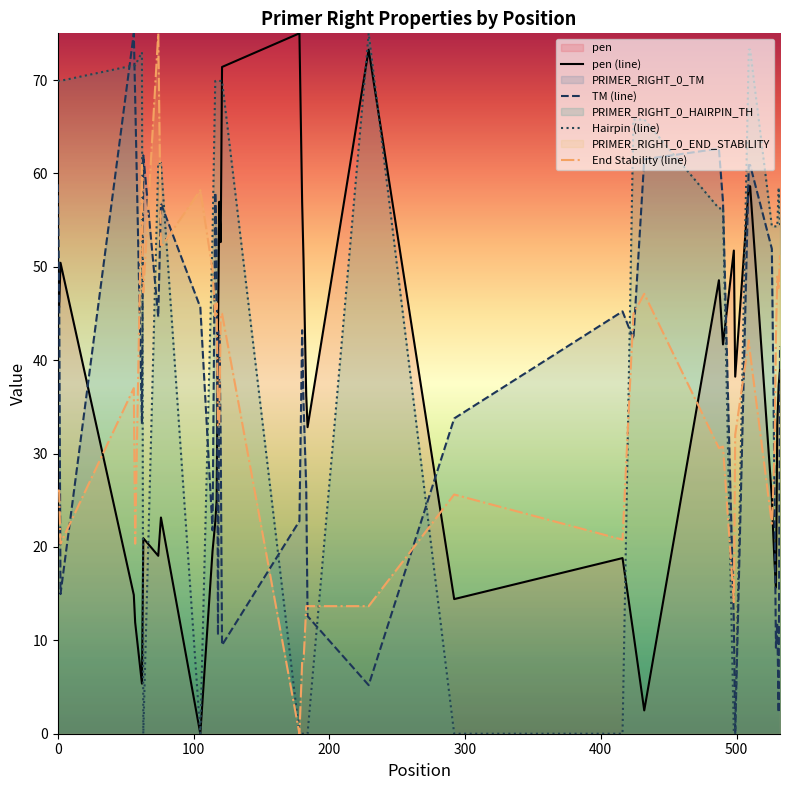

How many intersections are there between TM (line) and pen (line)?

8